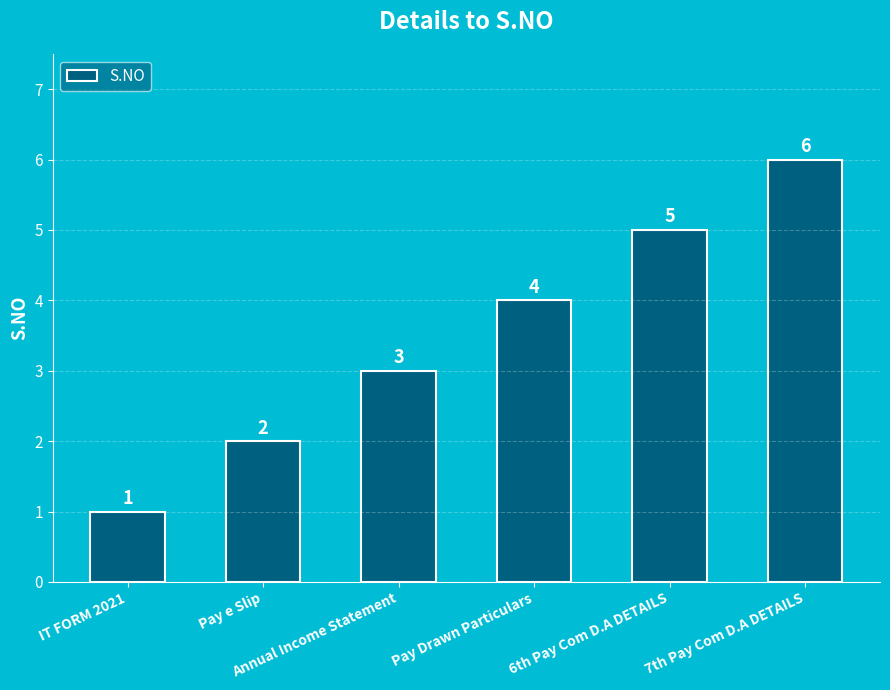

What is the label of the 2nd bar from the right?

6th Pay Com D.A DETAILS